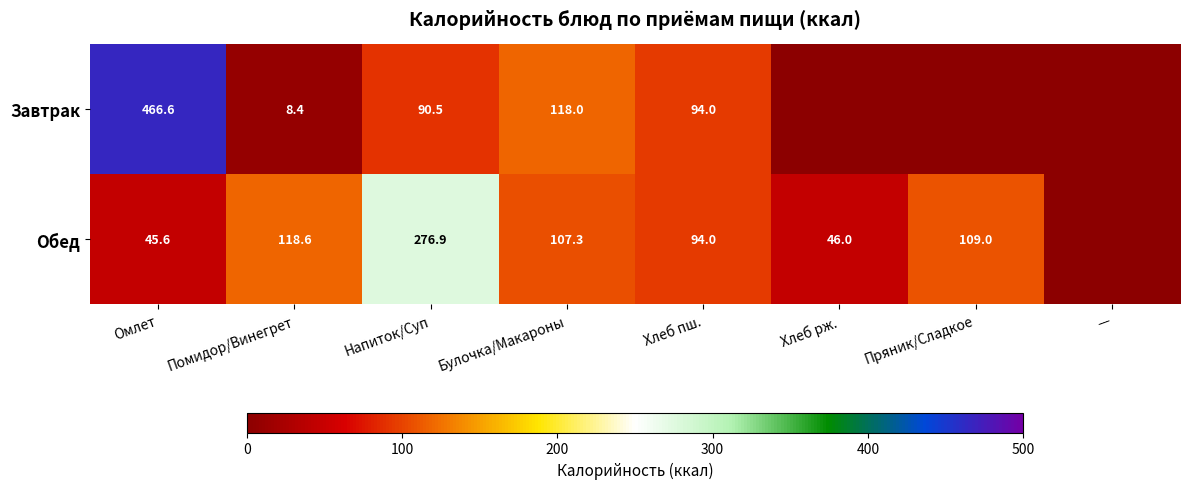

The value of Обед at Хлеб пш. is 94.0. True or false?

True